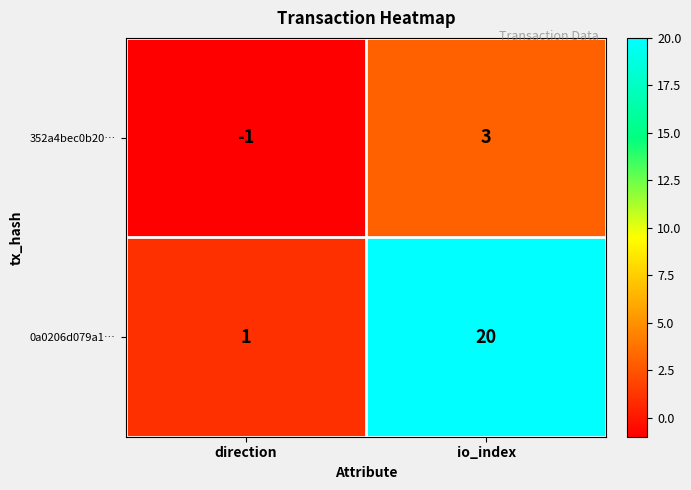

What is the difference between the 0a0206d079a1… values at io_index and direction?

19